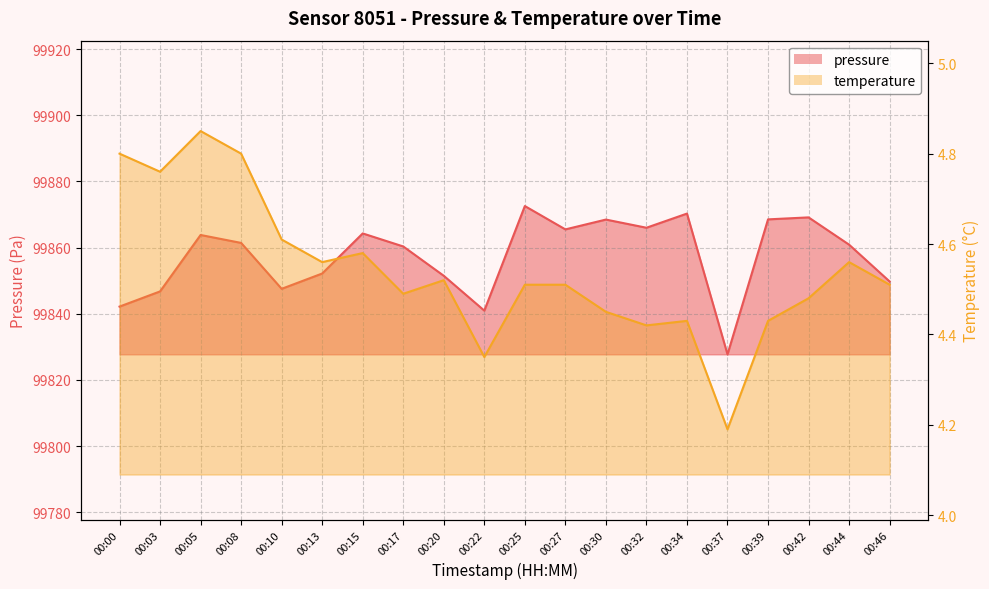

In temperature, how many points are higher than both neighbors (excluding endpoints)?

5